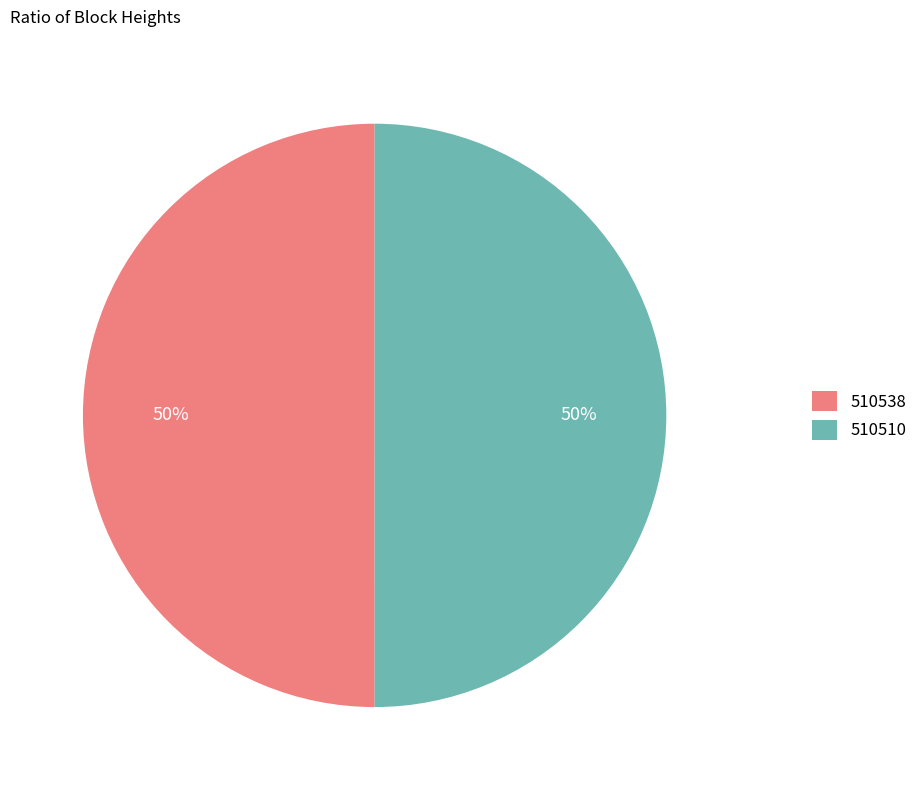

To the nearest percent, what is the average slice percentage?

50%